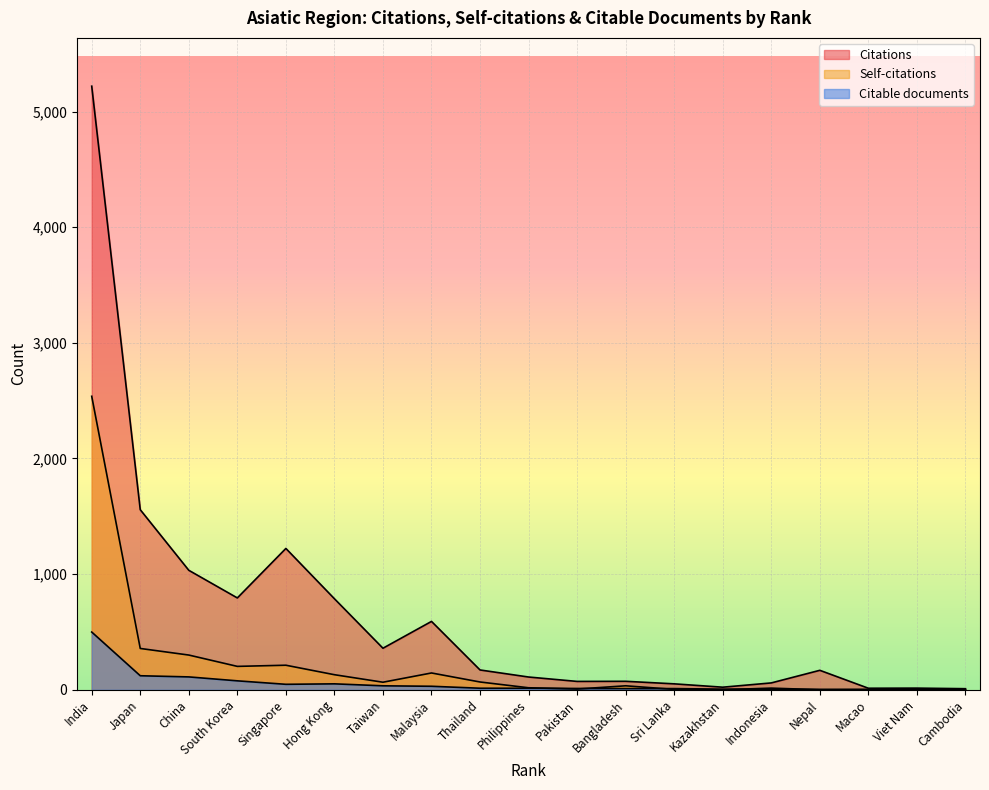

How many distinct data groups are displayed?

3